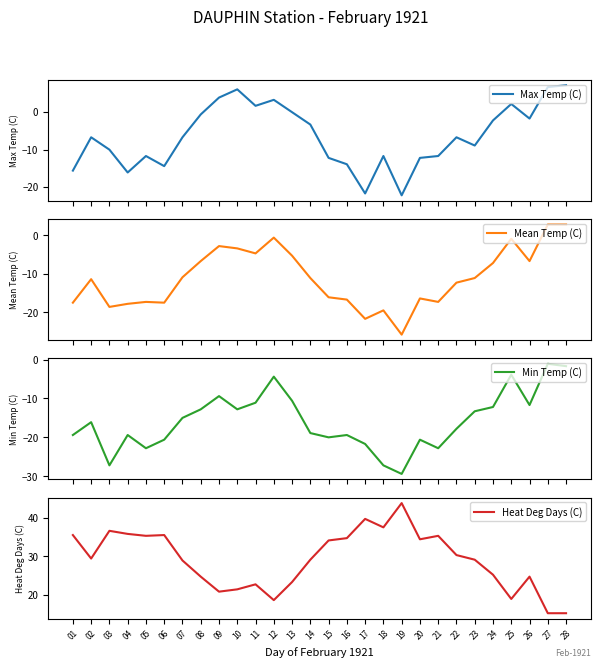

What is the approximate value of Heat Deg Days (C) at 13?

23.3